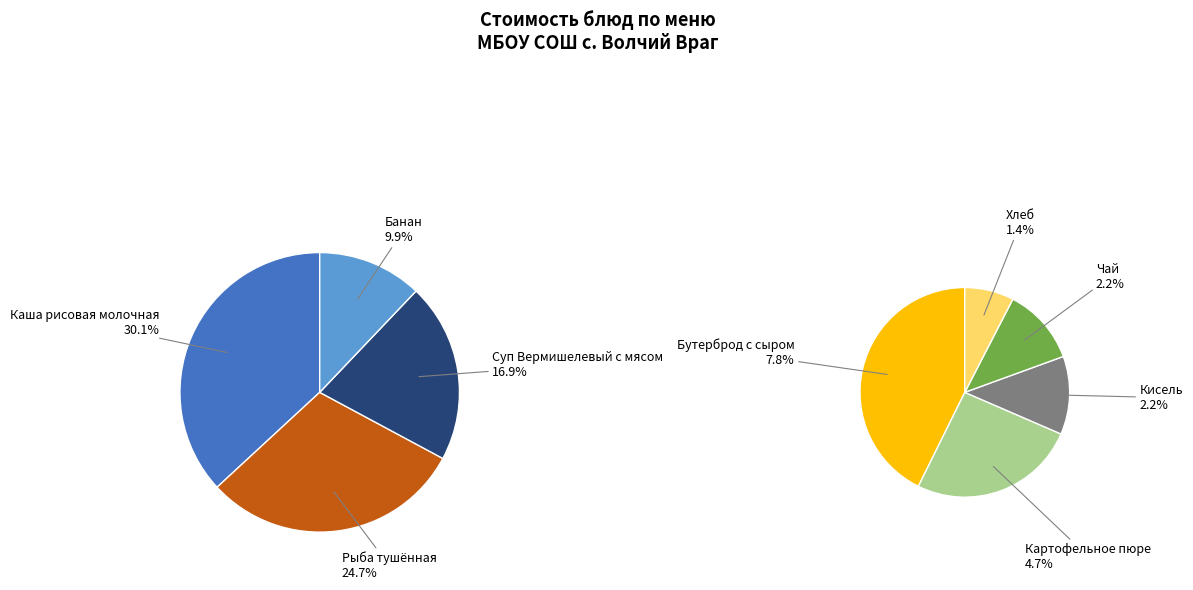

What is the largest slice in the pie chart?

Каша рисовая молочная